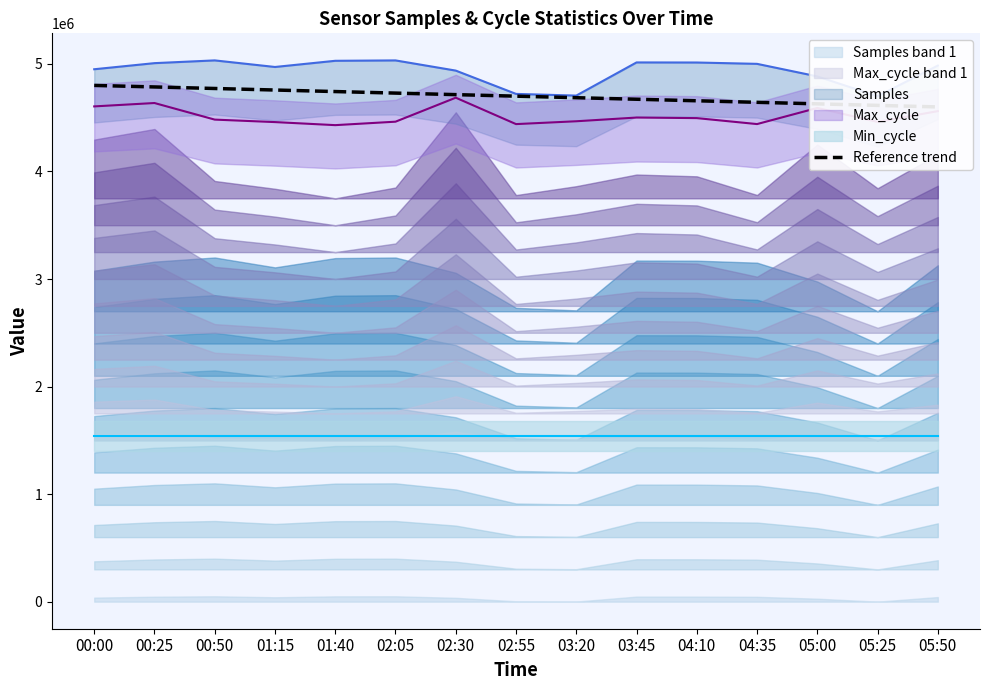

How many data points are less than 4700000?

7